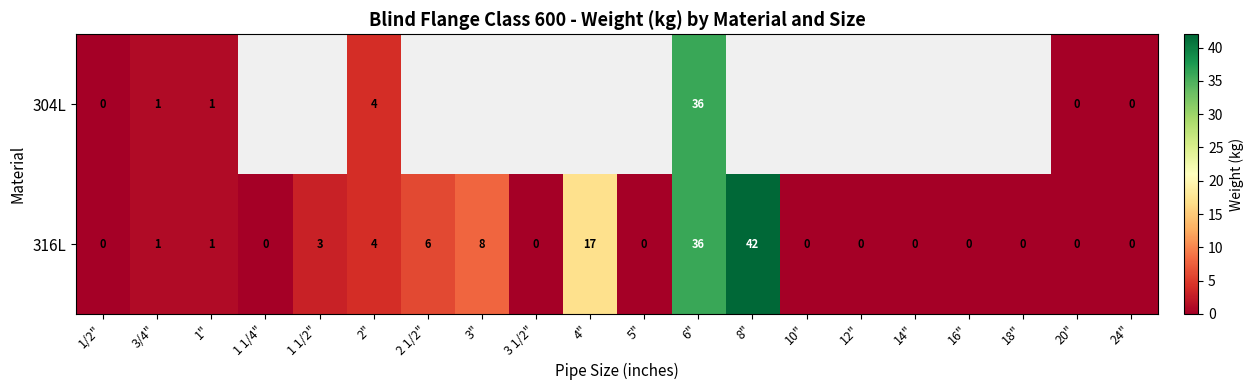

What is the sum of the 316L values at 8" and 12"?

42